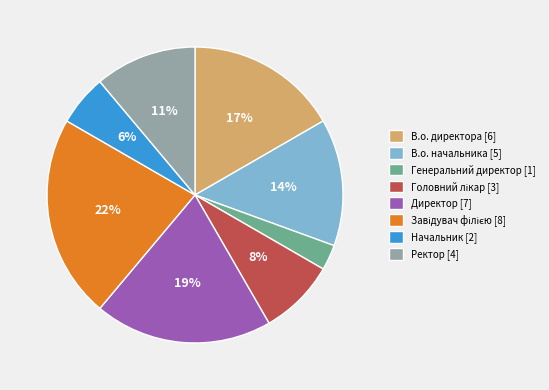

Is there a majority slice in this chart?

No